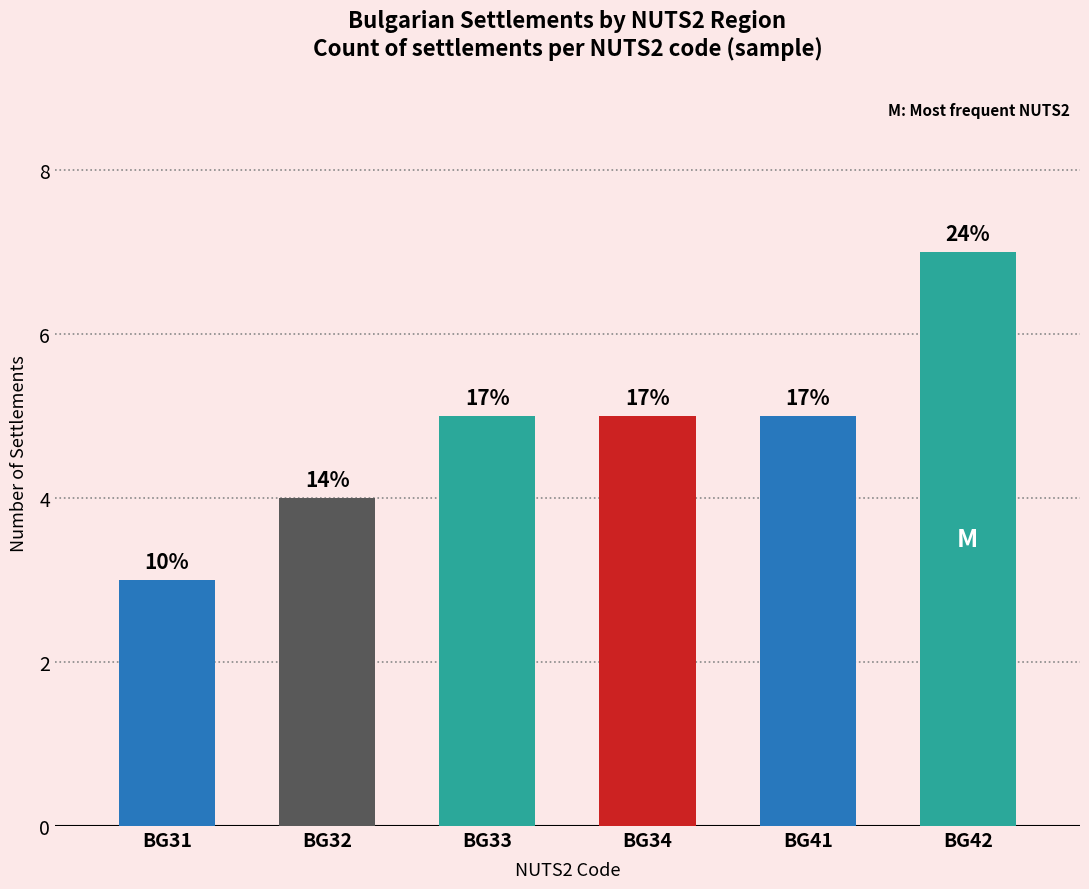

What is the sum of the values at BG31 and BG42?

10